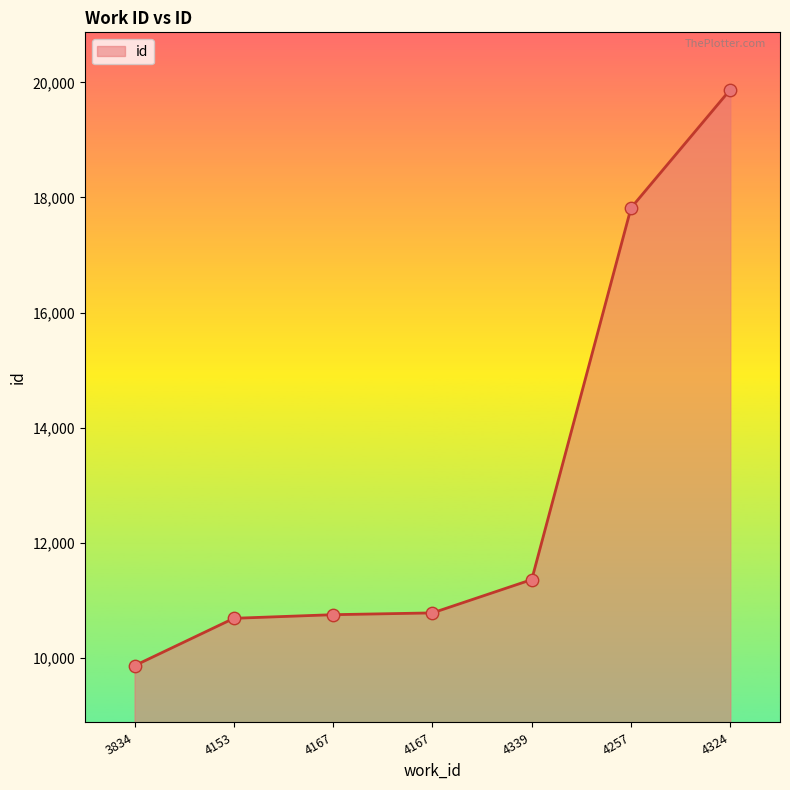

Which has a higher value, 4167 or 4339?

4339